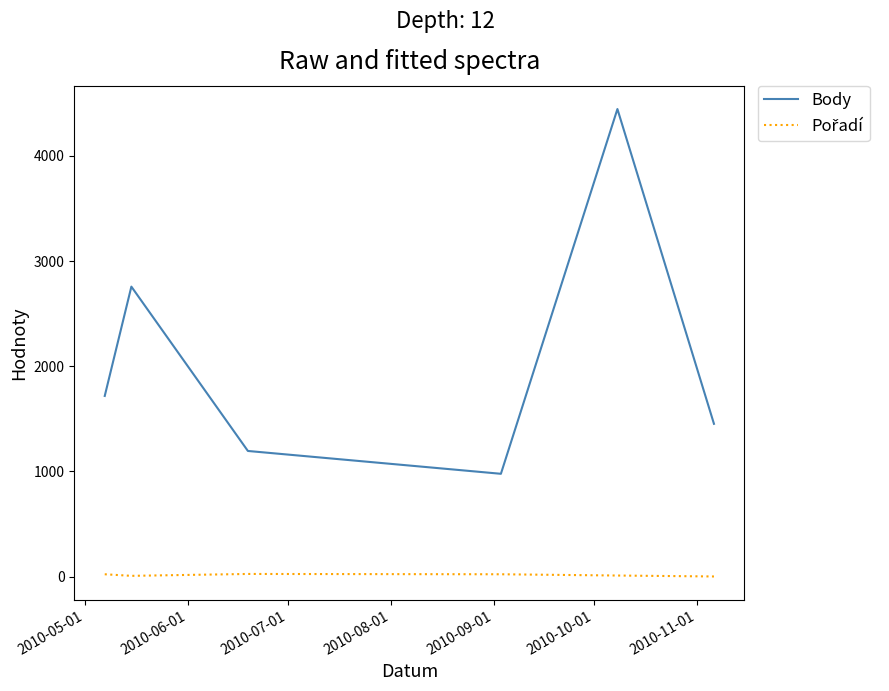

Which series has the largest range (max minus min)?

Body